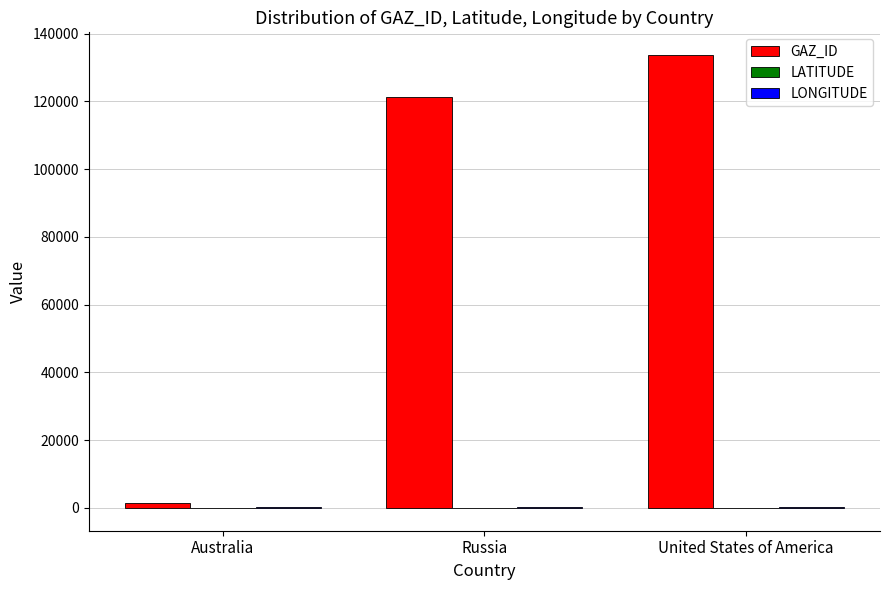

Which series changed the most between Australia and Russia?

GAZ_ID